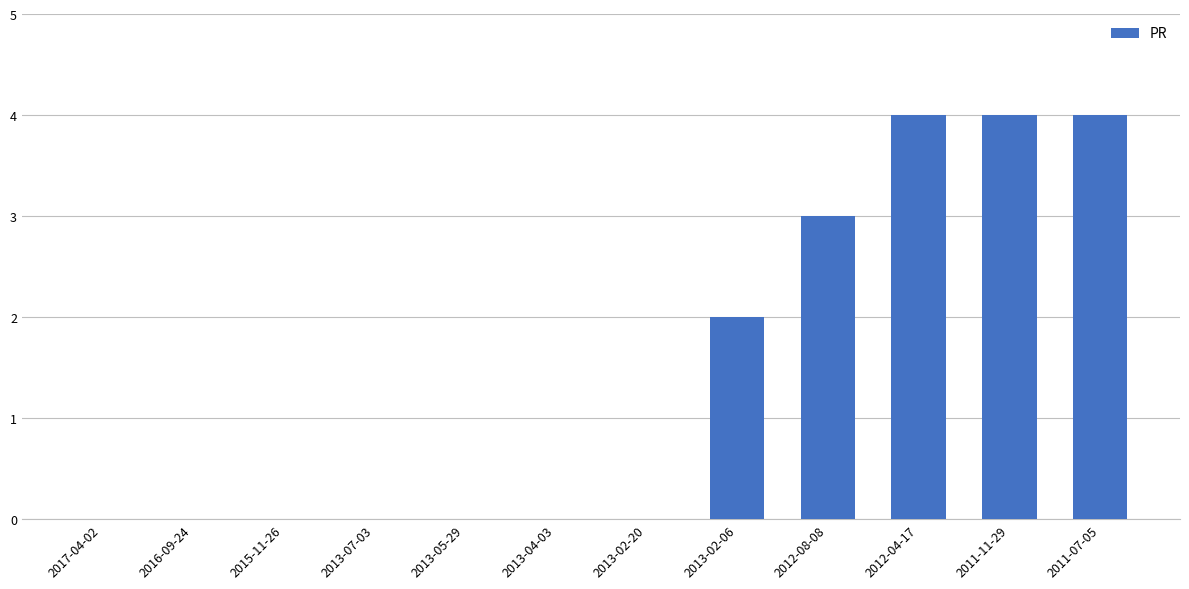

What is the average value?

1